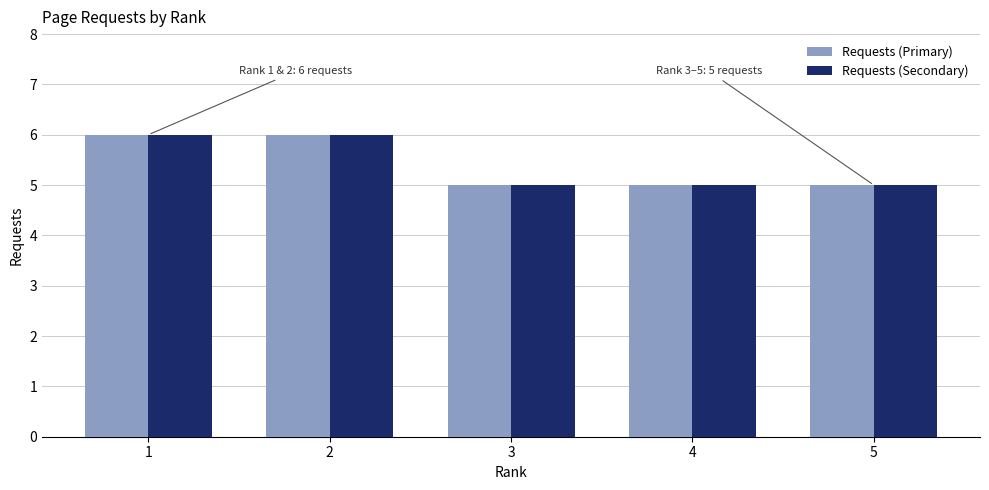

Is the value of Requests (Primary) at 2 greater than the value of Requests (Secondary) at 3?

Yes